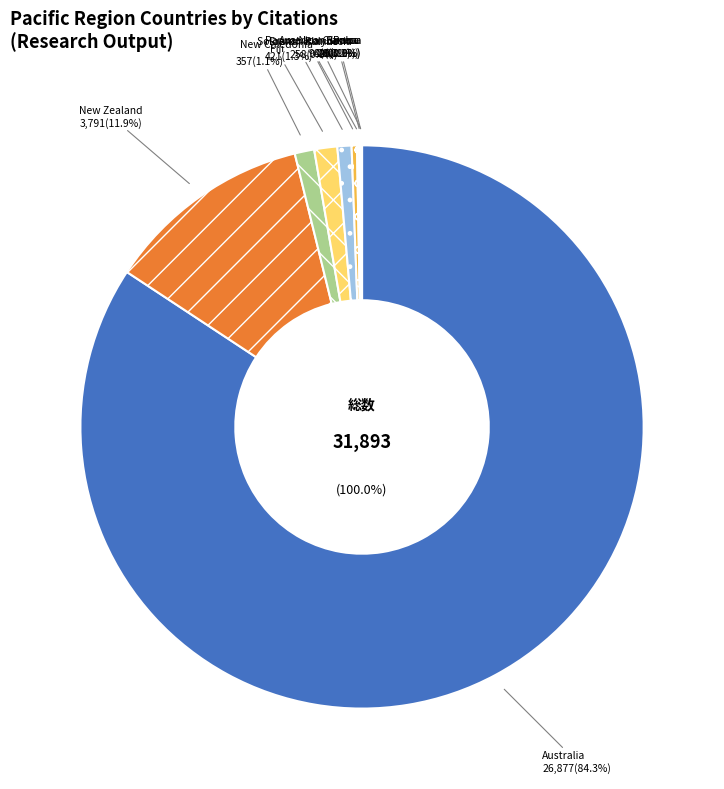

Is it true that Palau is 0% of the pie?

True